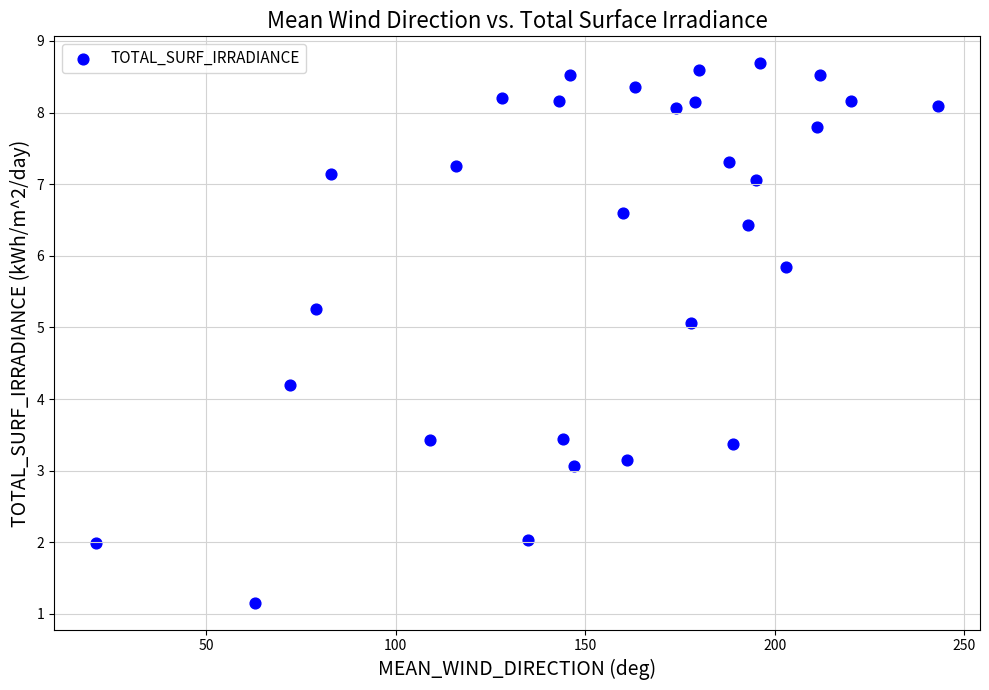

What Y value in the scatter plot is closest to 4?

4.2